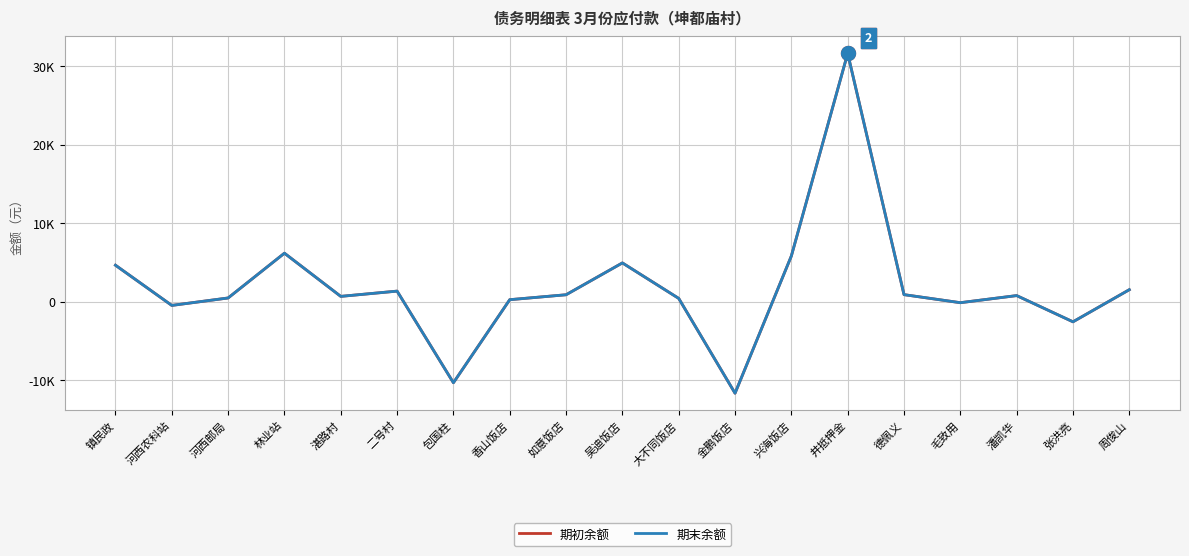

Reading right to left, list all the values displayed in this chart.

期初余额: 周俊山=1550.0	张洪亮=-2539.0	潘凯华=800.0	毛致用=-105.0	德佩义=921.0	井抵押金=31650.0	兴海饭店=5847.8	金鹏饭店=-11635.0	大不同饭店=442.0	吴迪饭店=4961.0	如意饭店=907.0	香山饭店=278.0	包国柱=-10300.0	二号村=1370.0	湛路村=700.0	林业站=6200.0	河西邮局=497.2	河西农科站=-451.5	镇民政=4669.3
期末余额: 周俊山=1550.0	张洪亮=-2539.0	潘凯华=800.0	毛致用=-105.0	德佩义=921.0	井抵押金=31650.0	兴海饭店=5847.8	金鹏饭店=-11635.0	大不同饭店=442.0	吴迪饭店=4961.0	如意饭店=907.0	香山饭店=278.0	包国柱=-10300.0	二号村=1370.0	湛路村=700.0	林业站=6200.0	河西邮局=497.2	河西农科站=-451.5	镇民政=4669.3